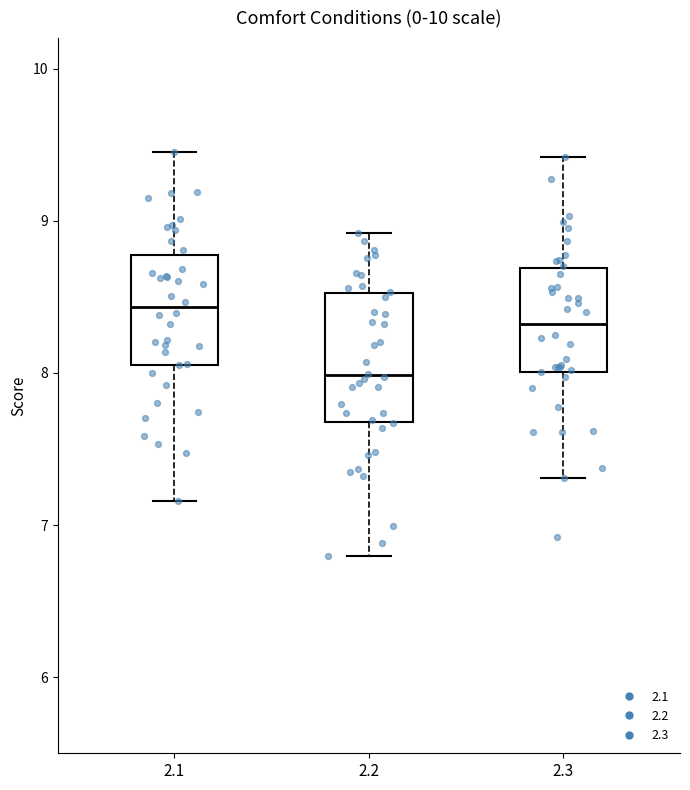

Where does the upper whisker of the box at x = 2.3 end on the y-axis? The values are not printed on the chart, so give them approximately, as read against the axis.

9.4